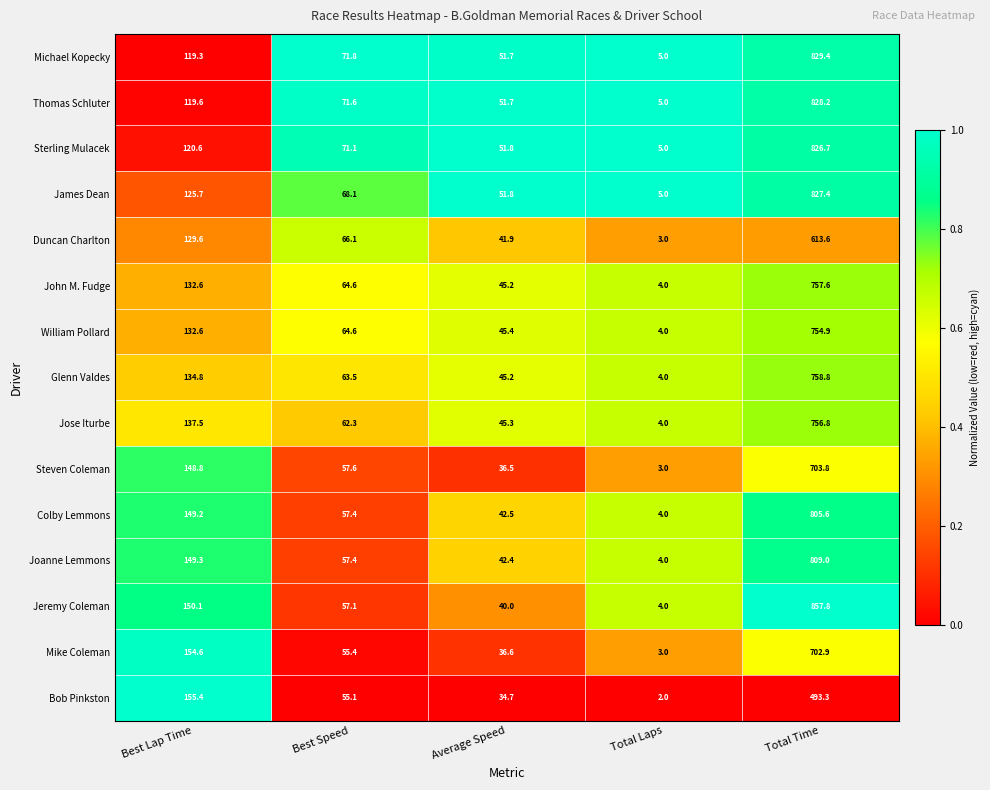

The Sterling Mulacek series shows 71.1 at Best Speed. True or false?

True